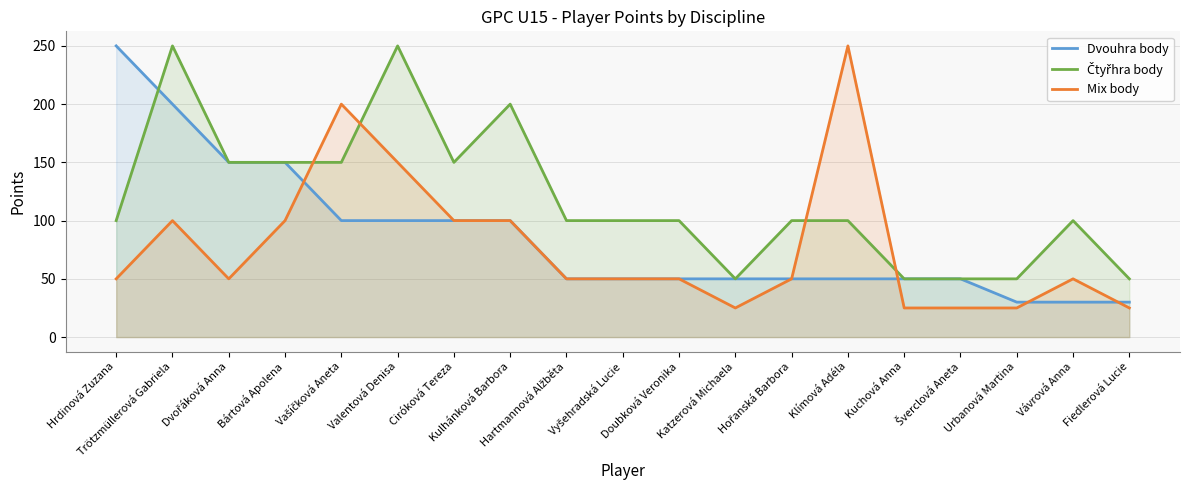

At how many categories does at least one series exceed 207?

4